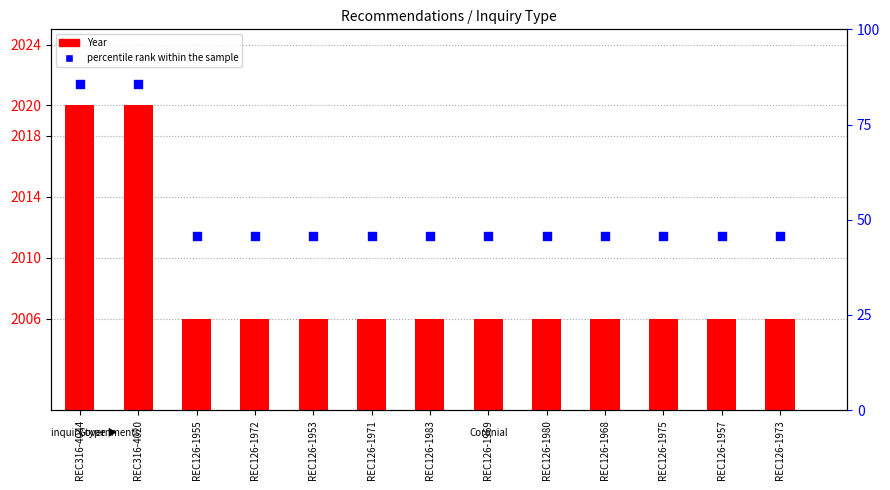

At how many categories does at least one series exceed 1013?

13